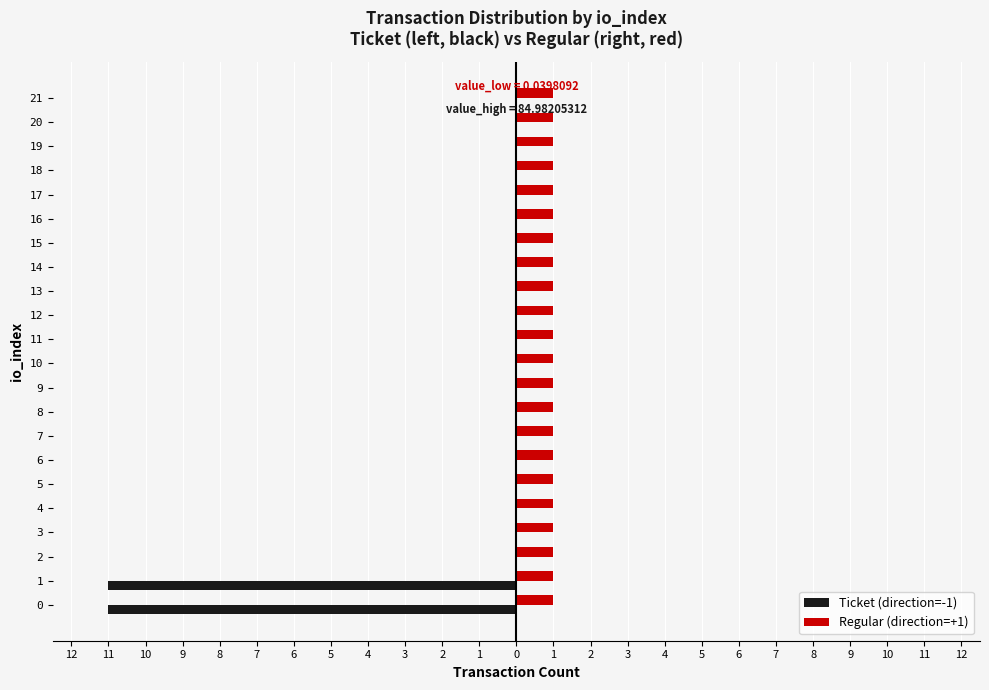

At which label does Regular (direction=+1) reach its peak?

12